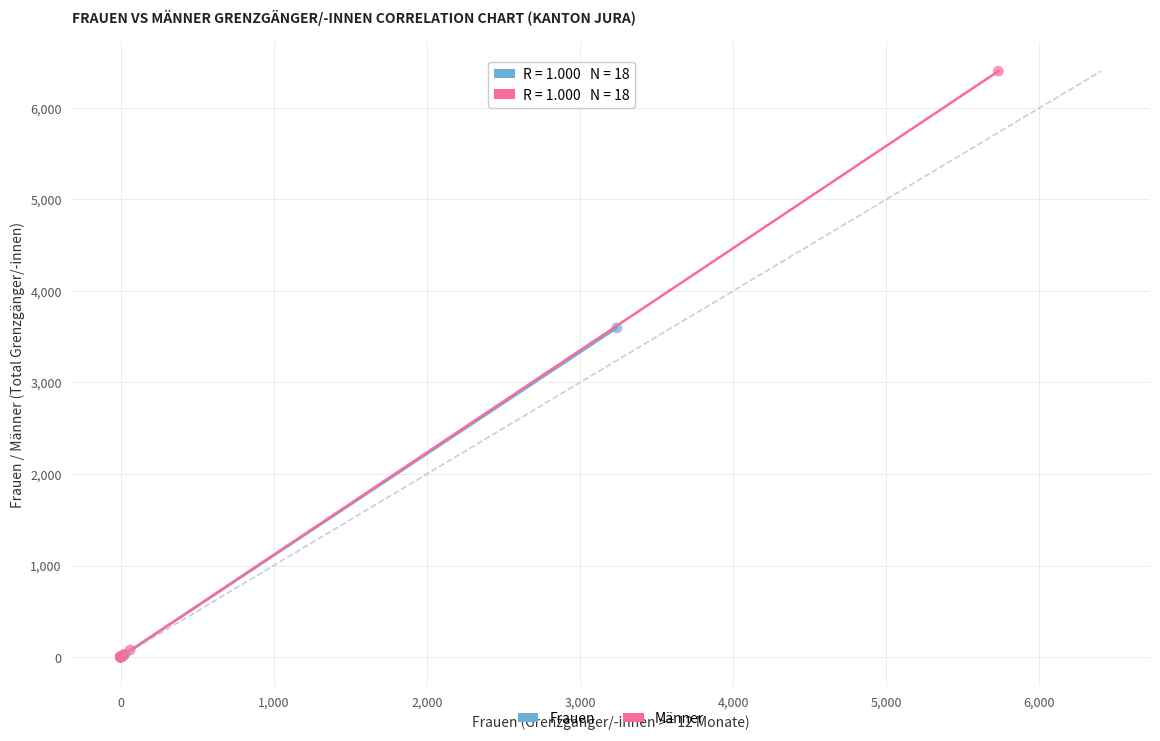

What are all the series names shown in the legend?

Frauen, Männer